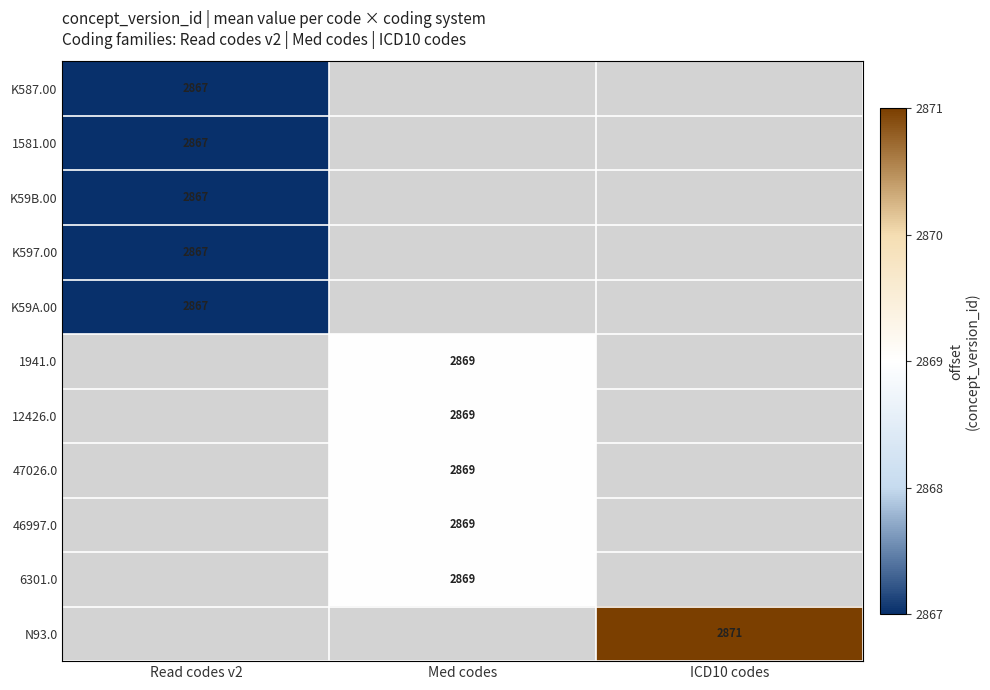

Is it true that K59A.00 equals 895 at Read codes v2?

False